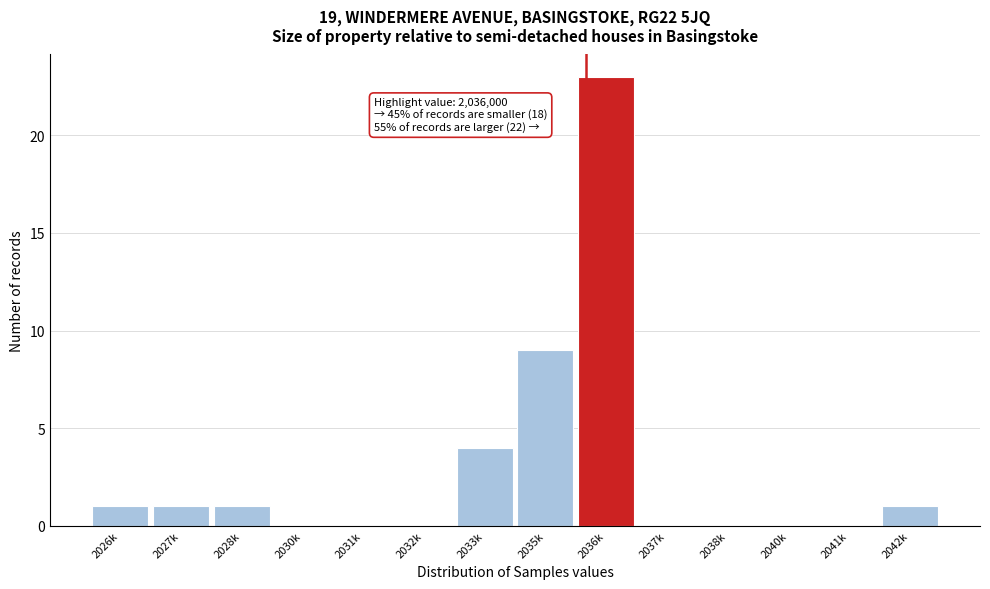

Reading left to right, list all the values displayed in this chart.

2026k=1	2027k=1	2028k=1	2030k=0	2031k=0	2032k=0	2033k=4	2035k=9	2036k=23	2037k=0	2038k=0	2040k=0	2041k=0	2042k=1